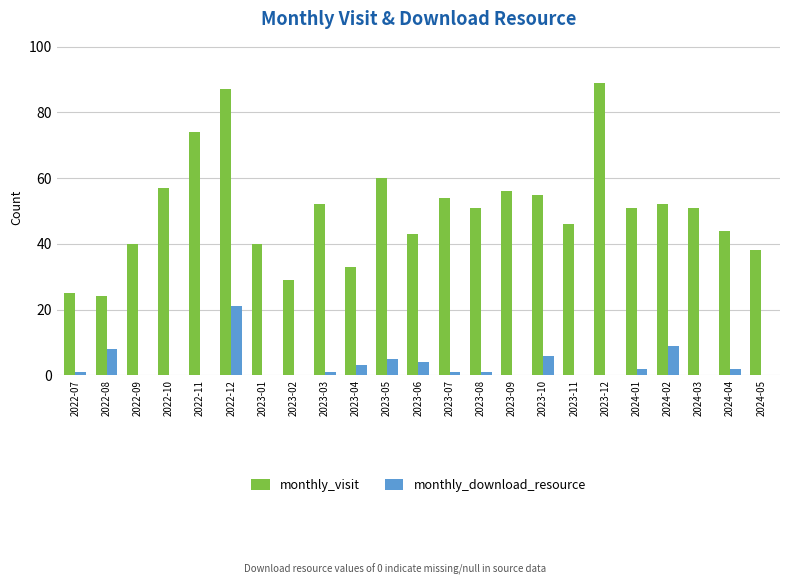

What is the sum of all monthly_download_resource values?

64